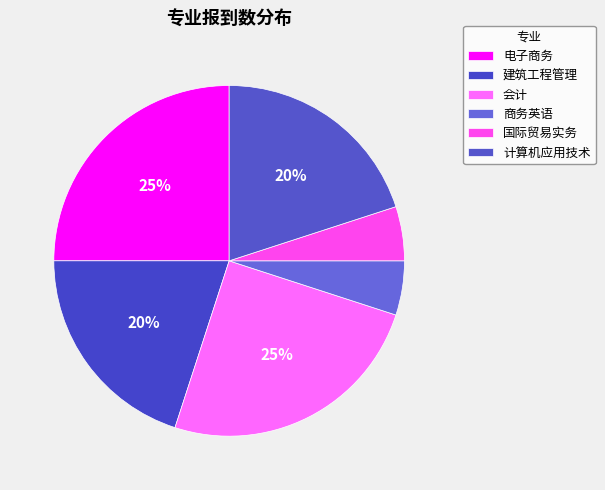

How many segments does this pie chart have?

6